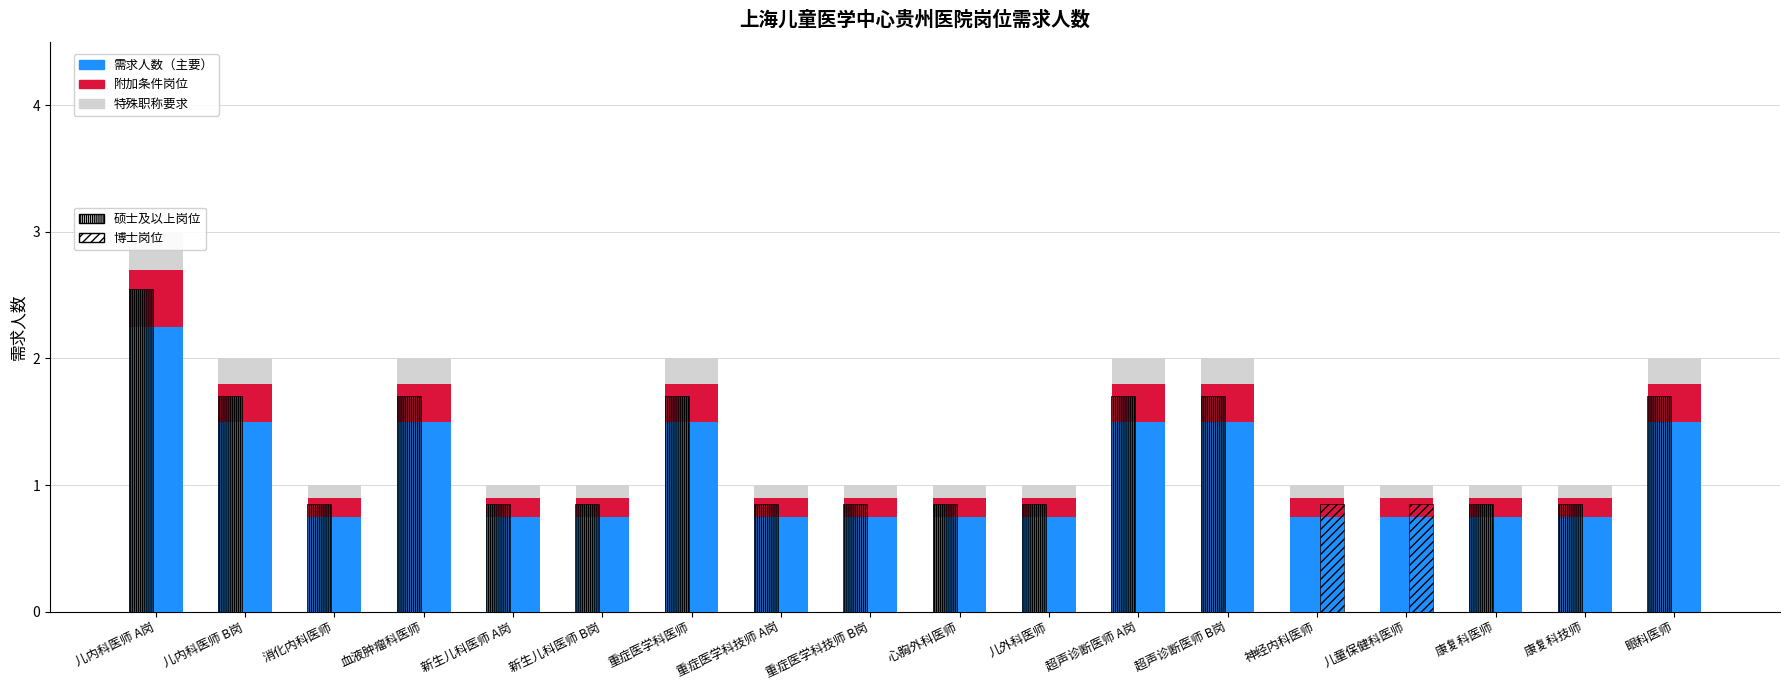

Reading right to left, transcribe all the data shown in this chart.

需求人数（主要）: 眼科医师=1.5	康复科技师=0.8	康复科医师=0.8	儿童保健科医师=0.8	神经内科医师=0.8	超声诊断医师 B岗=1.5	超声诊断医师 A岗=1.5	儿外科医师=0.8	心胸外科医师=0.8	重症医学科技师 B岗=0.8	重症医学科技师 A岗=0.8	重症医学科医师=1.5	新生儿科医师 B岗=0.8	新生儿科医师 A岗=0.8	血液肿瘤科医师=1.5	消化内科医师=0.8	儿内科医师 B岗=1.5	儿内科医师 A岗=2.2
附加条件岗位: 眼科医师=0.3	康复科技师=0.1	康复科医师=0.1	儿童保健科医师=0.1	神经内科医师=0.1	超声诊断医师 B岗=0.3	超声诊断医师 A岗=0.3	儿外科医师=0.1	心胸外科医师=0.1	重症医学科技师 B岗=0.1	重症医学科技师 A岗=0.1	重症医学科医师=0.3	新生儿科医师 B岗=0.1	新生儿科医师 A岗=0.1	血液肿瘤科医师=0.3	消化内科医师=0.1	儿内科医师 B岗=0.3	儿内科医师 A岗=0.5
特殊职称要求: 眼科医师=0.2	康复科技师=0.1	康复科医师=0.1	儿童保健科医师=0.1	神经内科医师=0.1	超声诊断医师 B岗=0.2	超声诊断医师 A岗=0.2	儿外科医师=0.1	心胸外科医师=0.1	重症医学科技师 B岗=0.1	重症医学科技师 A岗=0.1	重症医学科医师=0.2	新生儿科医师 B岗=0.1	新生儿科医师 A岗=0.1	血液肿瘤科医师=0.2	消化内科医师=0.1	儿内科医师 B岗=0.2	儿内科医师 A岗=0.3
硕士及以上岗位: 眼科医师=1.7	康复科技师=0.8	康复科医师=0.8	儿童保健科医师=0.0	神经内科医师=0.0	超声诊断医师 B岗=1.7	超声诊断医师 A岗=1.7	儿外科医师=0.8	心胸外科医师=0.8	重症医学科技师 B岗=0.8	重症医学科技师 A岗=0.8	重症医学科医师=1.7	新生儿科医师 B岗=0.8	新生儿科医师 A岗=0.8	血液肿瘤科医师=1.7	消化内科医师=0.8	儿内科医师 B岗=1.7	儿内科医师 A岗=2.5
博士岗位: 眼科医师=0.0	康复科技师=0.0	康复科医师=0.0	儿童保健科医师=0.8	神经内科医师=0.8	超声诊断医师 B岗=0.0	超声诊断医师 A岗=0.0	儿外科医师=0.0	心胸外科医师=0.0	重症医学科技师 B岗=0.0	重症医学科技师 A岗=0.0	重症医学科医师=0.0	新生儿科医师 B岗=0.0	新生儿科医师 A岗=0.0	血液肿瘤科医师=0.0	消化内科医师=0.0	儿内科医师 B岗=0.0	儿内科医师 A岗=0.0